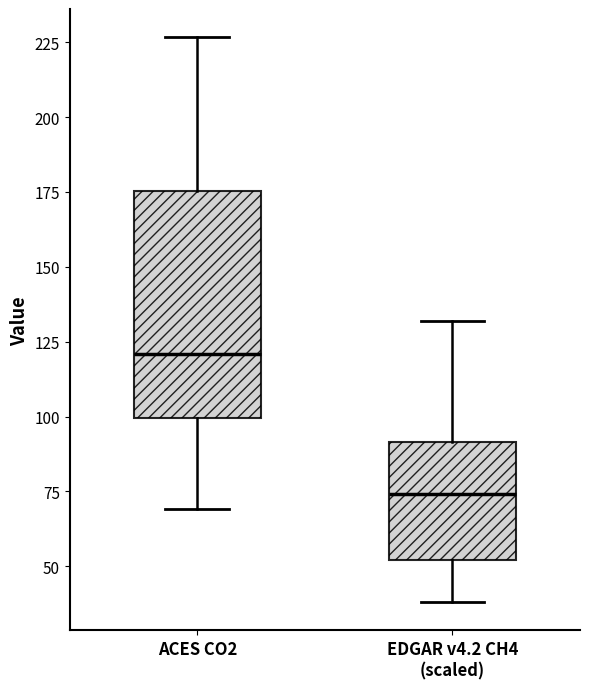

Reading left to right, read every box against the y-axis: the position of its median line, the range the box covers, and the ends of its whiskers. The values are not printed on the chart, so give them approximately, as read against the axis.

ACES CO2: median 120, box 100 to 175, whiskers 70 to 225
EDGAR v4.2 CH4 (scaled): median 75, box 50 to 90, whiskers 40 to 130